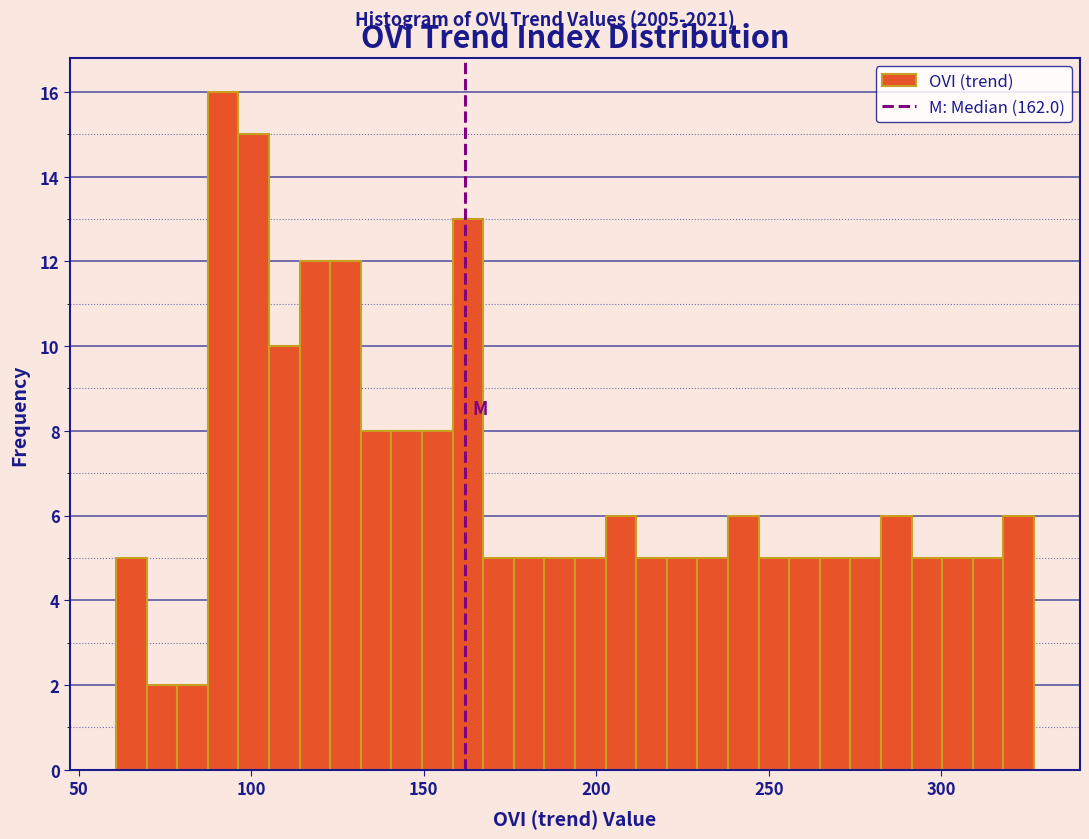

Around what value on the x-axis is the tallest bar? Give the approximate position of its centre, as read against the axis.

90